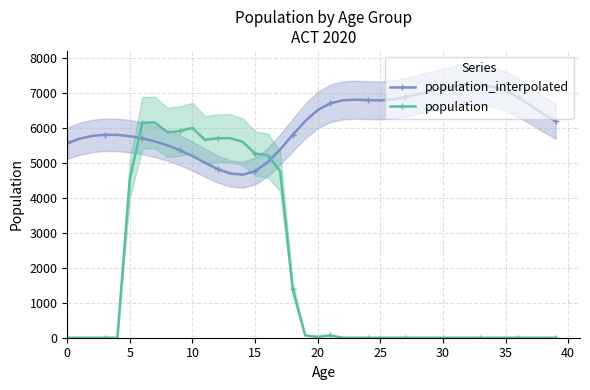

What is the difference between the highest and lowest values at 26?

6827.8